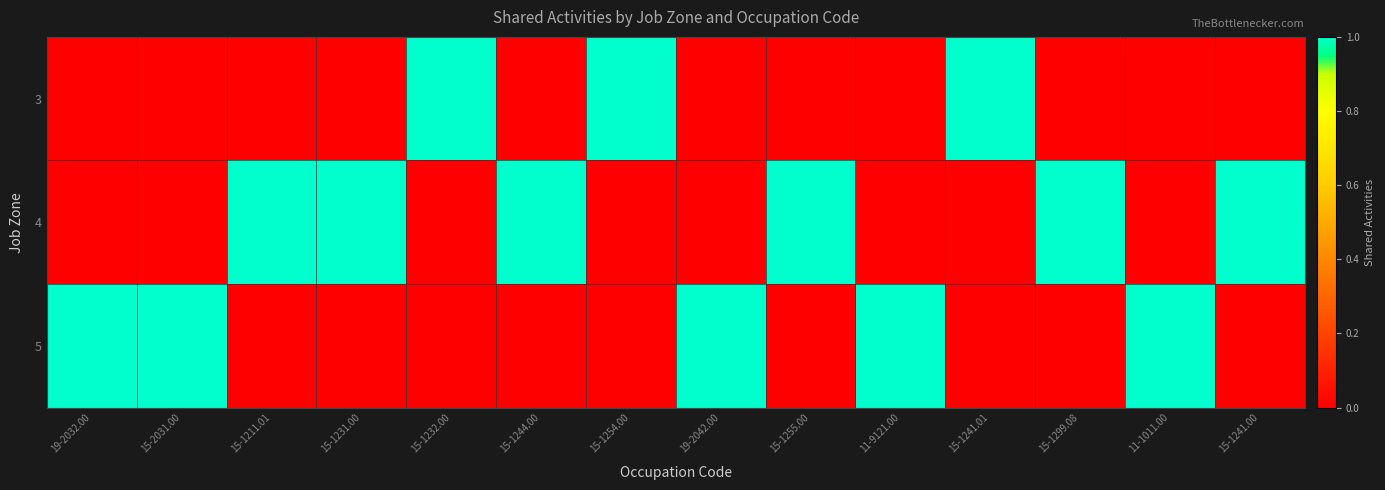

Reading left to right, extract all data points from this chart.

3: 19-2032.00=0	15-2031.00=0	15-1211.01=0	15-1231.00=0	15-1232.00=1	15-1244.00=0	15-1254.00=1	19-2042.00=0	15-1255.00=0	11-9121.00=0	15-1241.01=1	15-1299.08=0	11-1011.00=0	15-1241.00=0
4: 19-2032.00=0	15-2031.00=0	15-1211.01=1	15-1231.00=1	15-1232.00=0	15-1244.00=1	15-1254.00=0	19-2042.00=0	15-1255.00=1	11-9121.00=0	15-1241.01=0	15-1299.08=1	11-1011.00=0	15-1241.00=1
5: 19-2032.00=1	15-2031.00=1	15-1211.01=0	15-1231.00=0	15-1232.00=0	15-1244.00=0	15-1254.00=0	19-2042.00=1	15-1255.00=0	11-9121.00=1	15-1241.01=0	15-1299.08=0	11-1011.00=1	15-1241.00=0